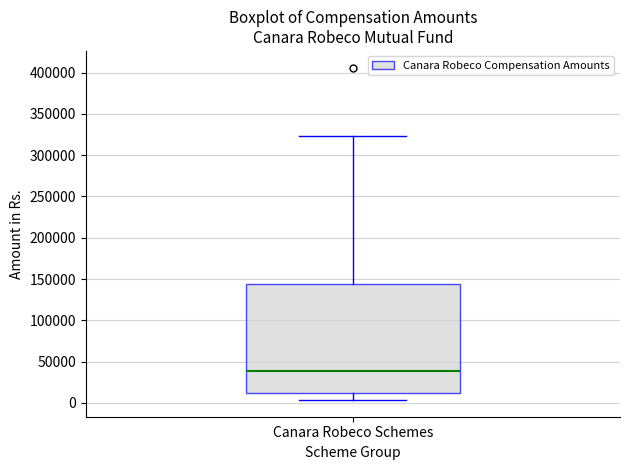

Where is the lower edge of the box for Canara Robeco Schemes on the y-axis? The values are not printed on the chart, so give them approximately, as read against the axis.

15000